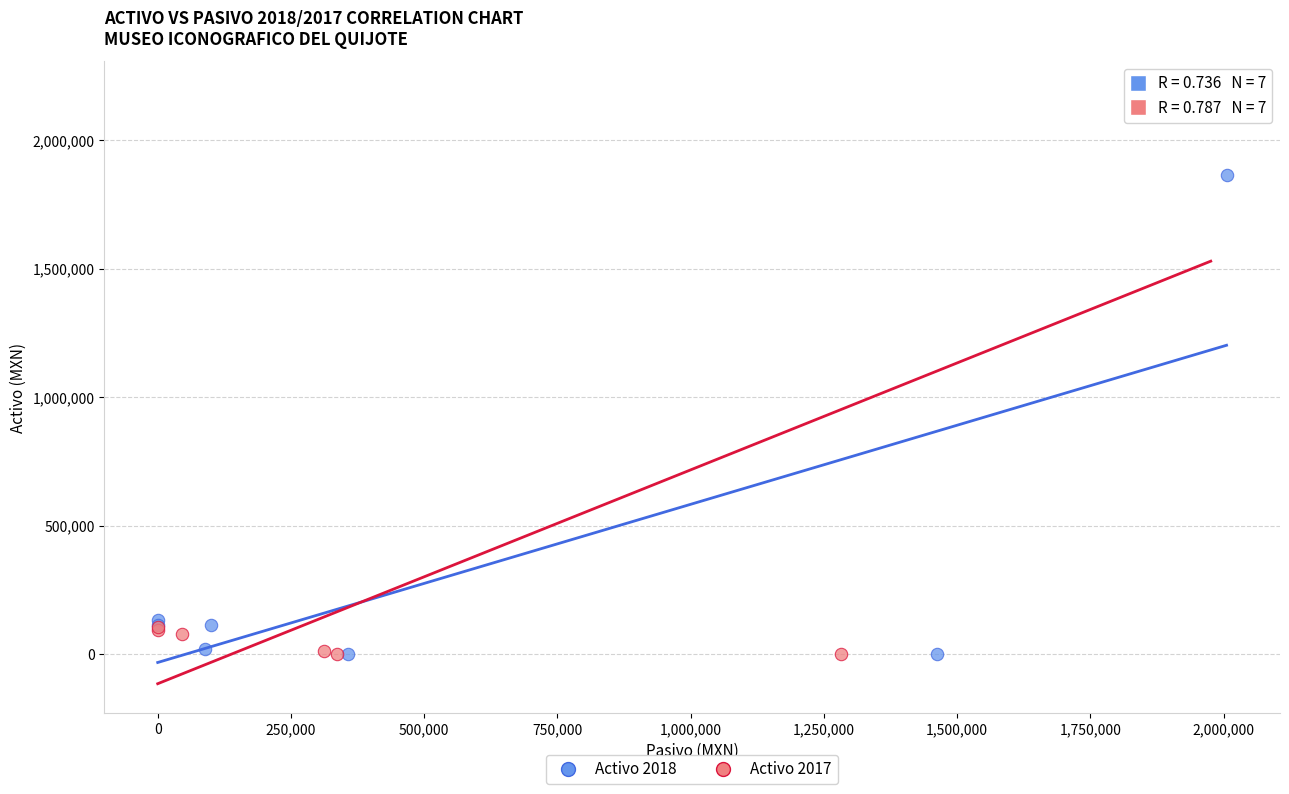

Which series has the largest Y range (max minus min)?

Activo 2017